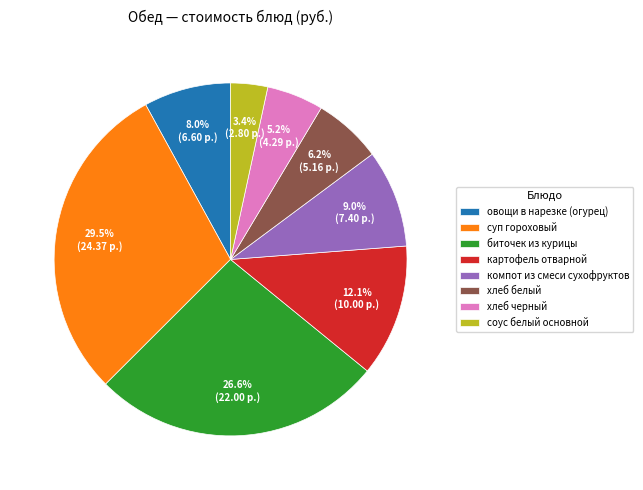

Which has a higher value, компот из смеси сухофруктов or хлеб черный?

компот из смеси сухофруктов